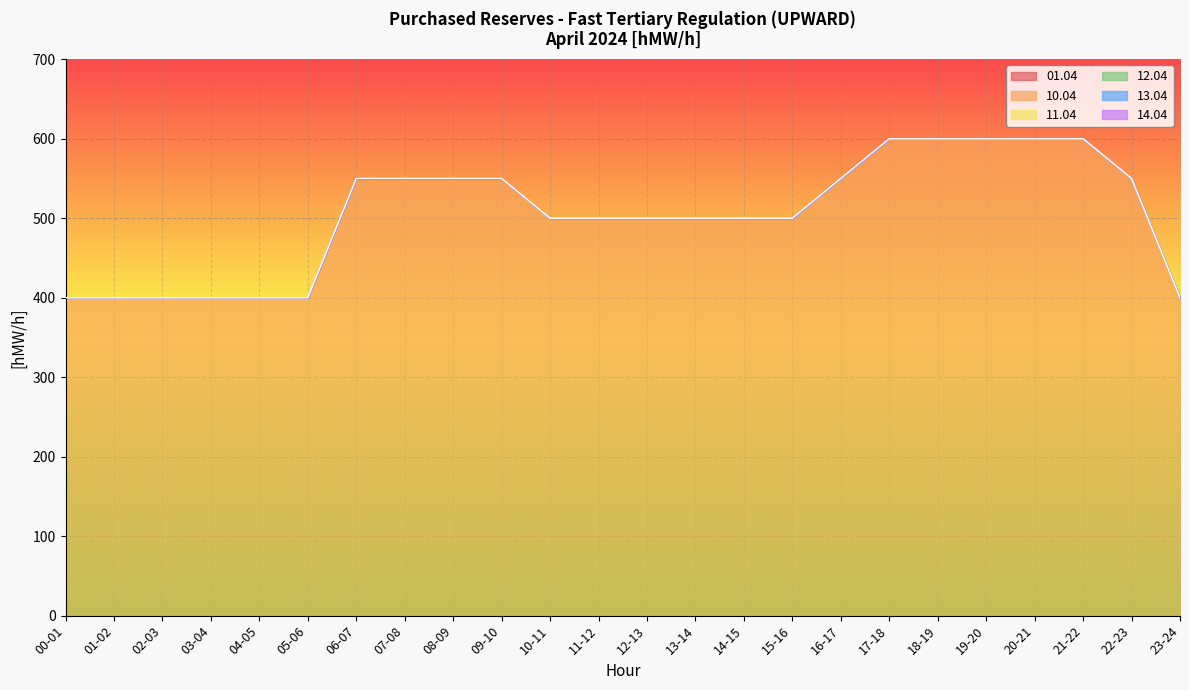

Which series has the largest total across all categories?

10.04